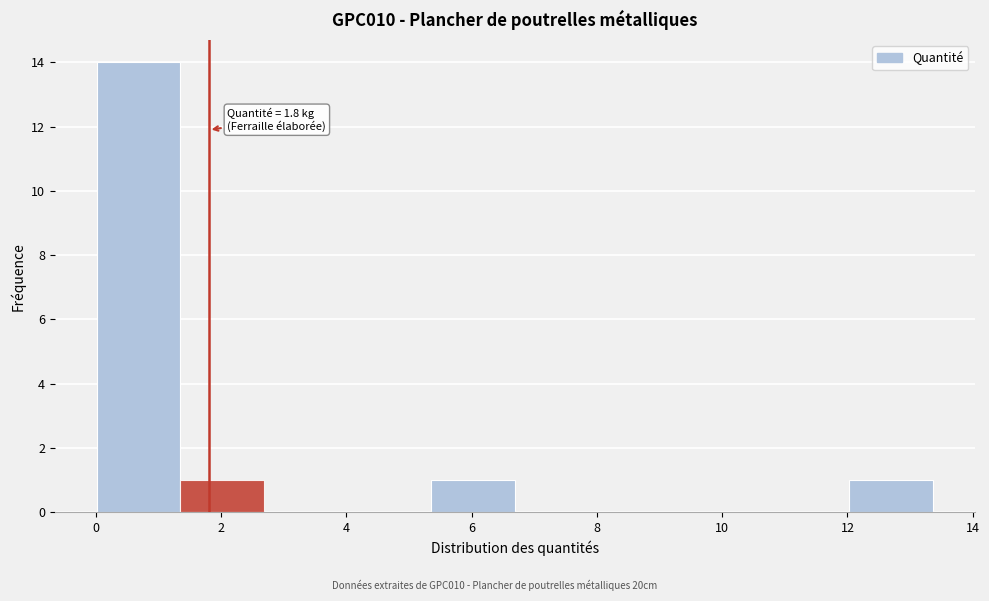

Over which range of the x-axis is the bar tallest?

0.0 to 1.4